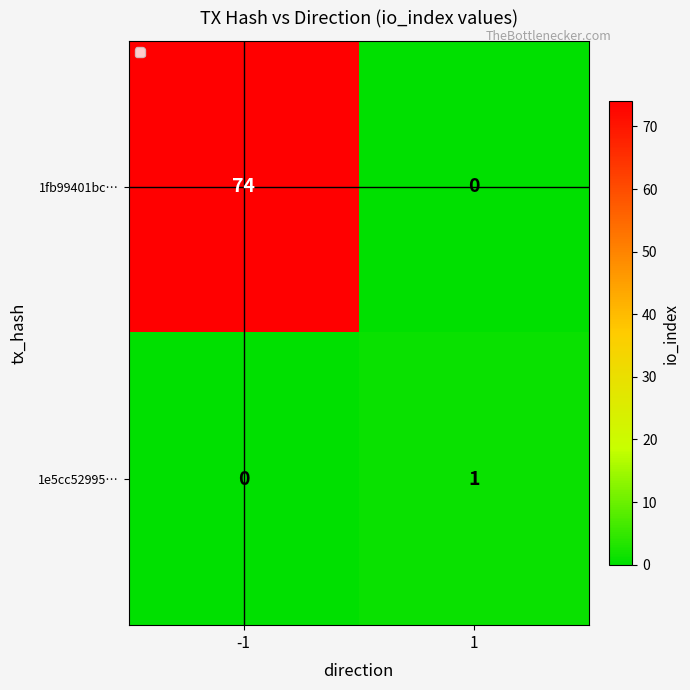

Reading right to left, what are all the values shown in this chart?

1fb99401bc…: 1=0	-1=74
1e5cc52995…: 1=1	-1=0